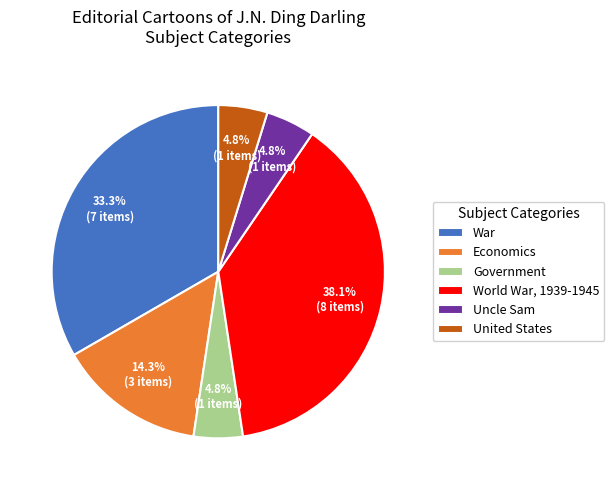

Which has a higher value, World War, 1939-1945 or War?

World War, 1939-1945